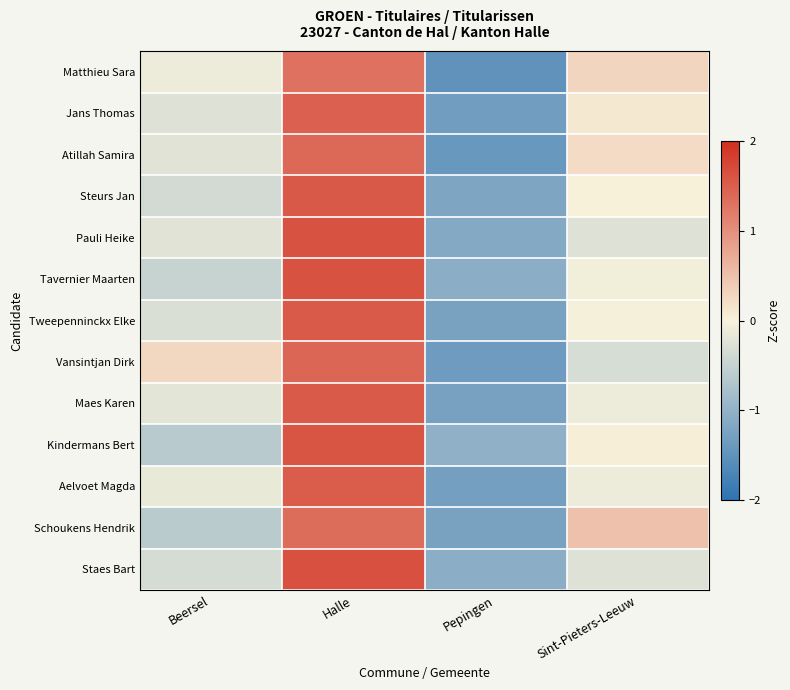

At which category is the sum across all series the highest?

Halle